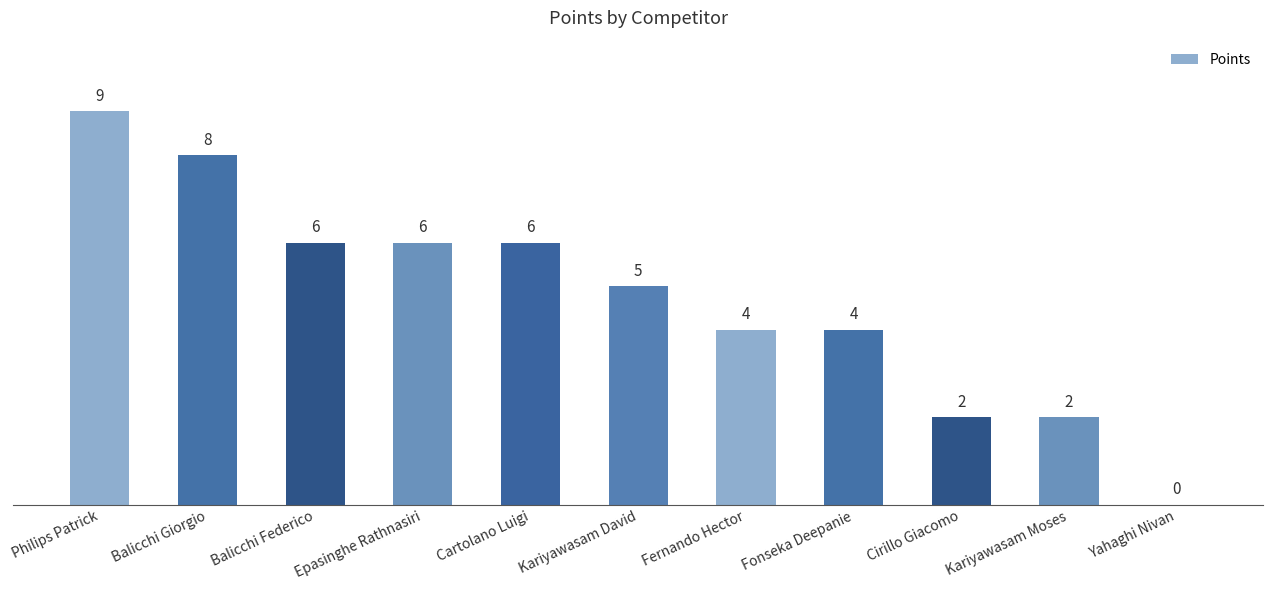

What is the sum of all values?

52